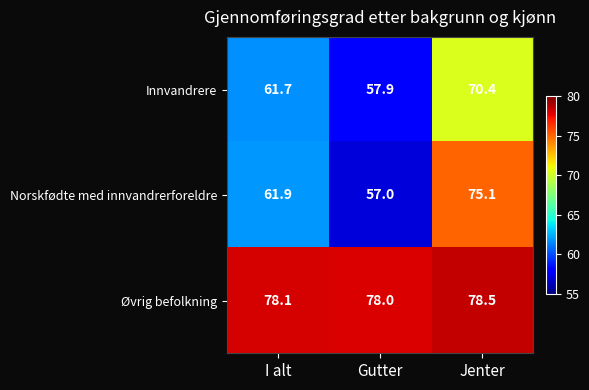

What is the average value of the Norskfødte med innvandrerforeldre series?

64.7